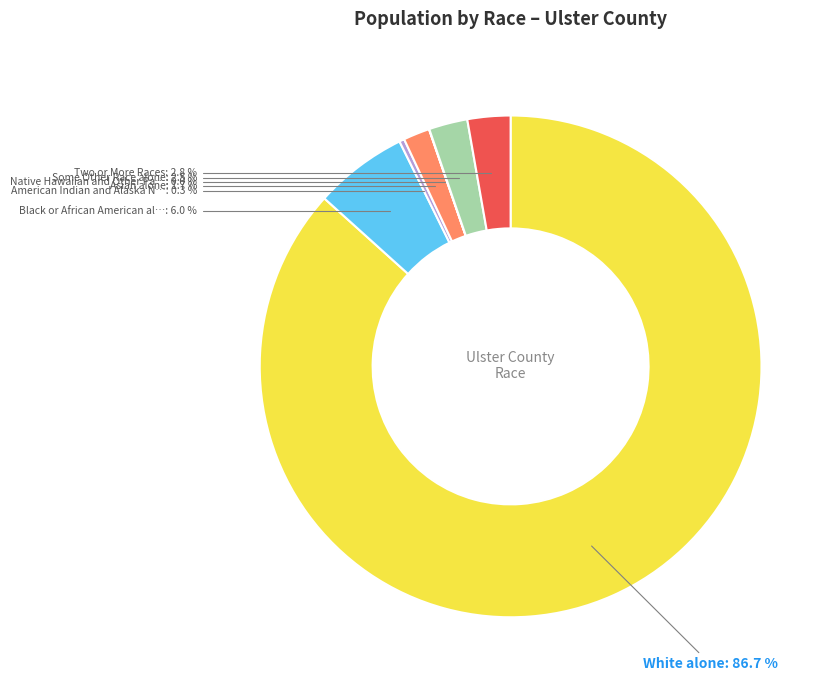

Is there a majority slice in this chart?

Yes